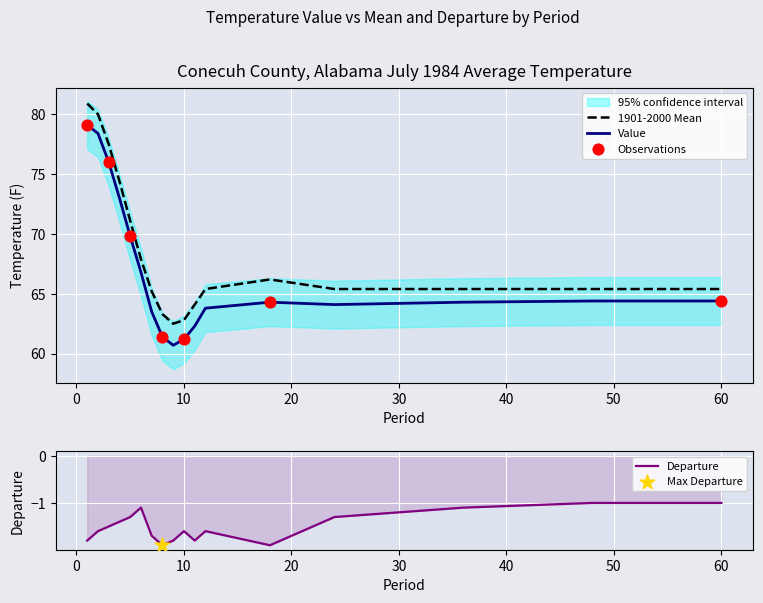

At how many categories does at least one series exceed 1?

17